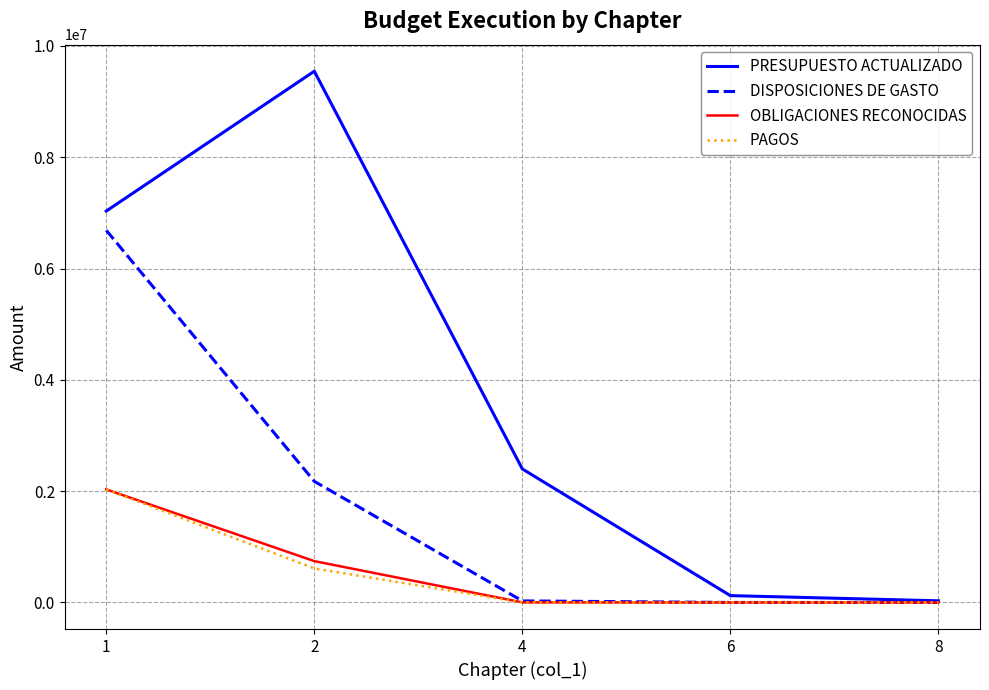

What is the maximum value for PAGOS?

2031431